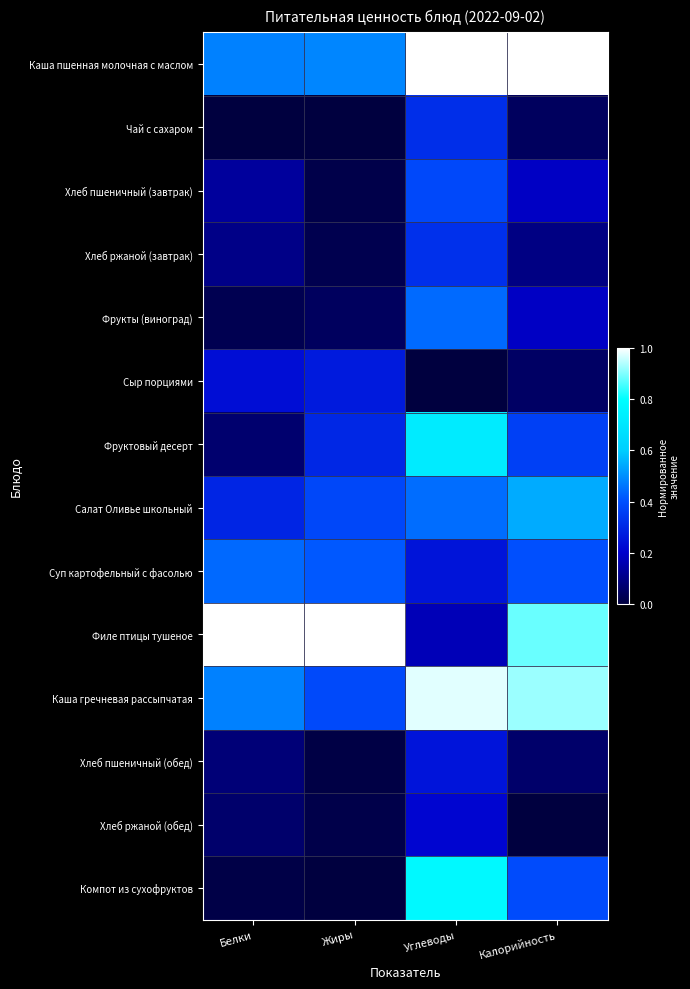

Reading left to right, extract all data points from this chart.

Каша пшенная молочная с маслом: Белки=0.5	Жиры=0.5	Углеводы=1.0	Калорийность=1.0
Чай с сахаром: Белки=0.0	Жиры=0.0	Углеводы=0.3	Калорийность=0.0
Хлеб пшеничный (завтрак): Белки=0.1	Жиры=0.0	Углеводы=0.4	Калорийность=0.2
Хлеб ржаной (завтрак): Белки=0.1	Жиры=0.0	Углеводы=0.3	Калорийность=0.1
Фрукты (виноград): Белки=0.0	Жиры=0.0	Углеводы=0.4	Калорийность=0.2
Сыр порциями: Белки=0.2	Жиры=0.3	Углеводы=0.0	Калорийность=0.1
Фруктовый десерт: Белки=0.1	Жиры=0.3	Углеводы=0.7	Калорийность=0.4
Салат Оливье школьный: Белки=0.3	Жиры=0.4	Углеводы=0.4	Калорийность=0.5
Суп картофельный с фасолью: Белки=0.4	Жиры=0.4	Углеводы=0.3	Калорийность=0.4
Филе птицы тушеное: Белки=1.0	Жиры=1.0	Углеводы=0.2	Калорийность=0.9
Каша гречневая рассыпчатая: Белки=0.5	Жиры=0.4	Углеводы=1.0	Калорийность=0.9
Хлеб пшеничный (обед): Белки=0.1	Жиры=0.0	Углеводы=0.3	Калорийность=0.1
Хлеб ржаной (обед): Белки=0.1	Жиры=0.0	Углеводы=0.2	Калорийность=0.0
Компот из сухофруктов: Белки=0.0	Жиры=0.0	Углеводы=0.8	Калорийность=0.4